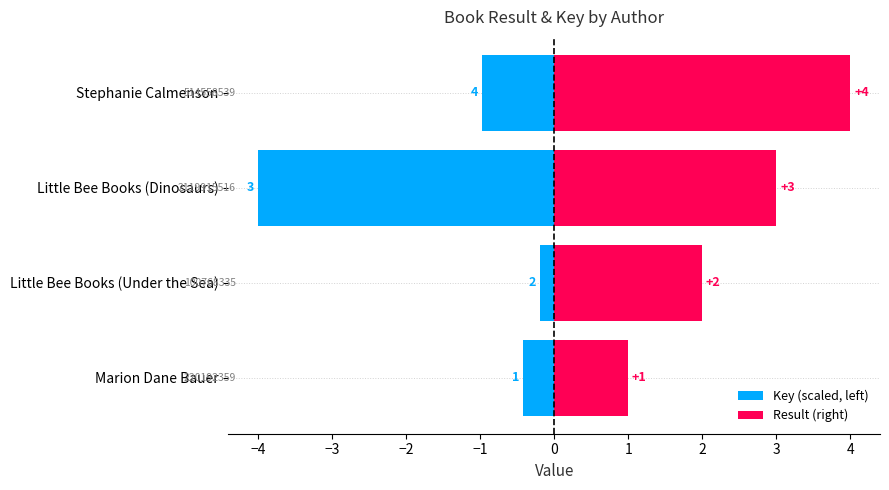

List the series in order of their overall mean, highest first.

Result (right), Key (scaled, left)